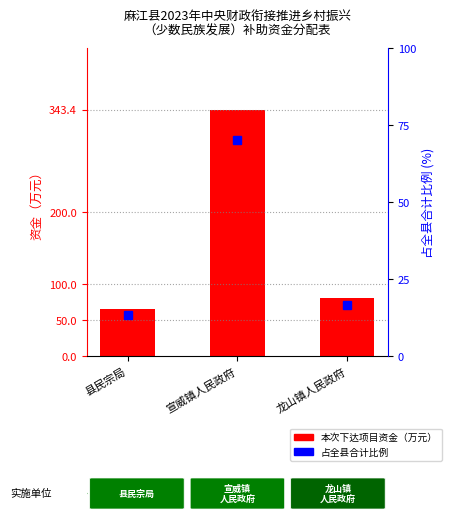

Reading left to right, extract all data points from this chart.

65.8	343.4	80.8